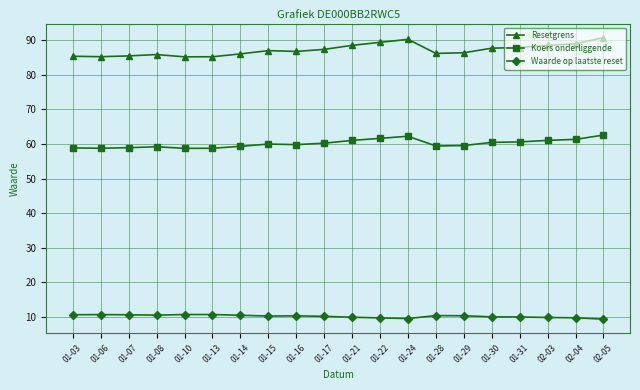

True or false: Koers onderliggende has more than 0 points higher than both neighbors.

True